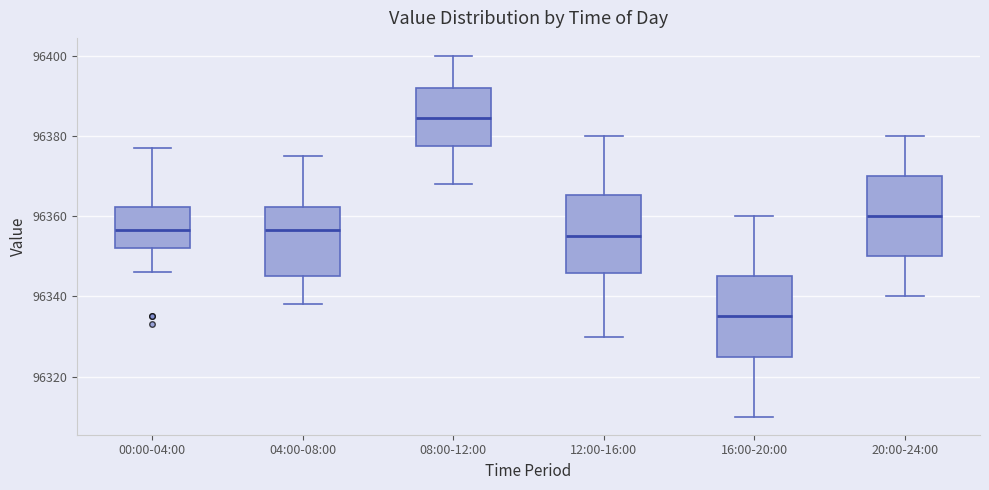

Reading left to right, transcribe this box plot: for each box, give where its median line is, the range the box spans, and where its two whiskers end, as read against the y-axis. The values are not printed on the chart, so give them approximately, as read against the axis.

00:00-04:00: median 96356, box 96352 to 96362, whiskers 96346 to 96378
04:00-08:00: median 96356, box 96346 to 96362, whiskers 96338 to 96376
08:00-12:00: median 96384, box 96378 to 96392, whiskers 96368 to 96400
12:00-16:00: median 96356, box 96346 to 96366, whiskers 96330 to 96380
16:00-20:00: median 96336, box 96326 to 96346, whiskers 96310 to 96360
20:00-24:00: median 96360, box 96350 to 96370, whiskers 96340 to 96380